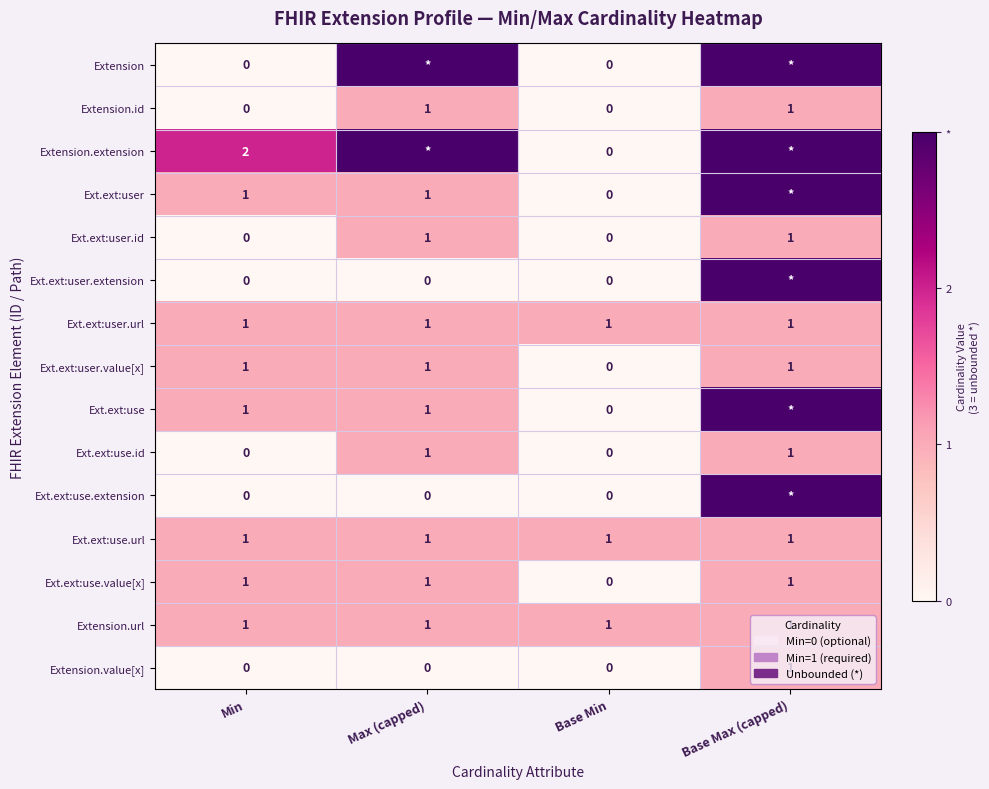

Between Min and Base Min, which series saw the biggest shift?

Extension.extension